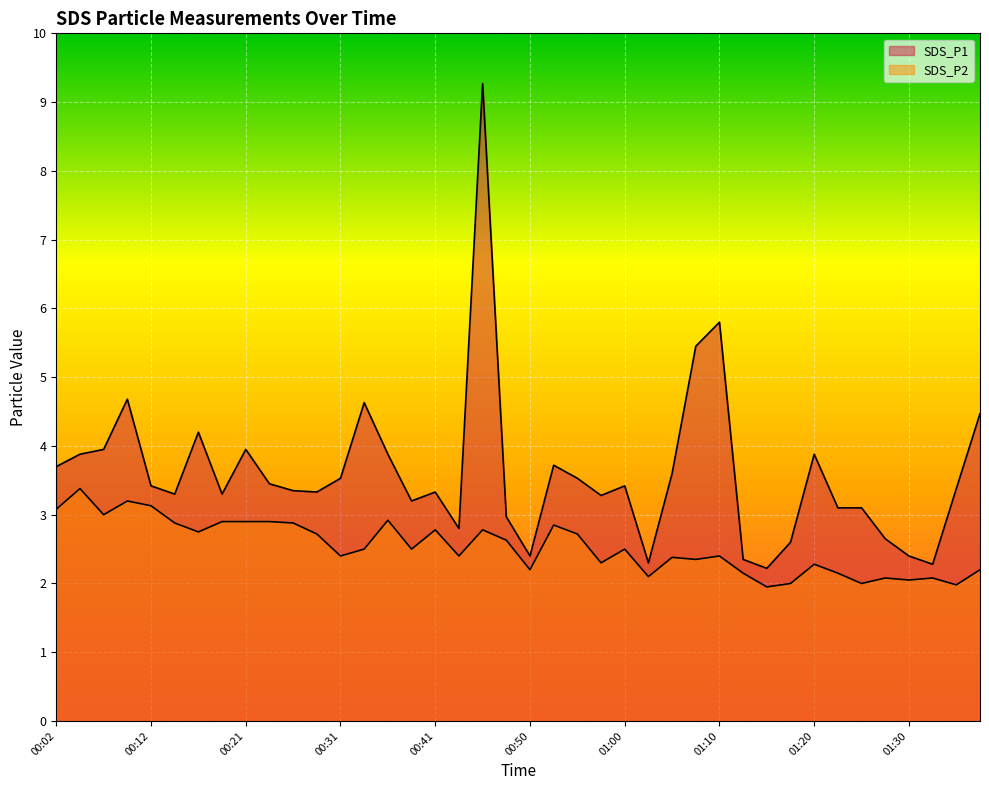

What is the approximate value of SDS_P2 at 00:29?

2.7